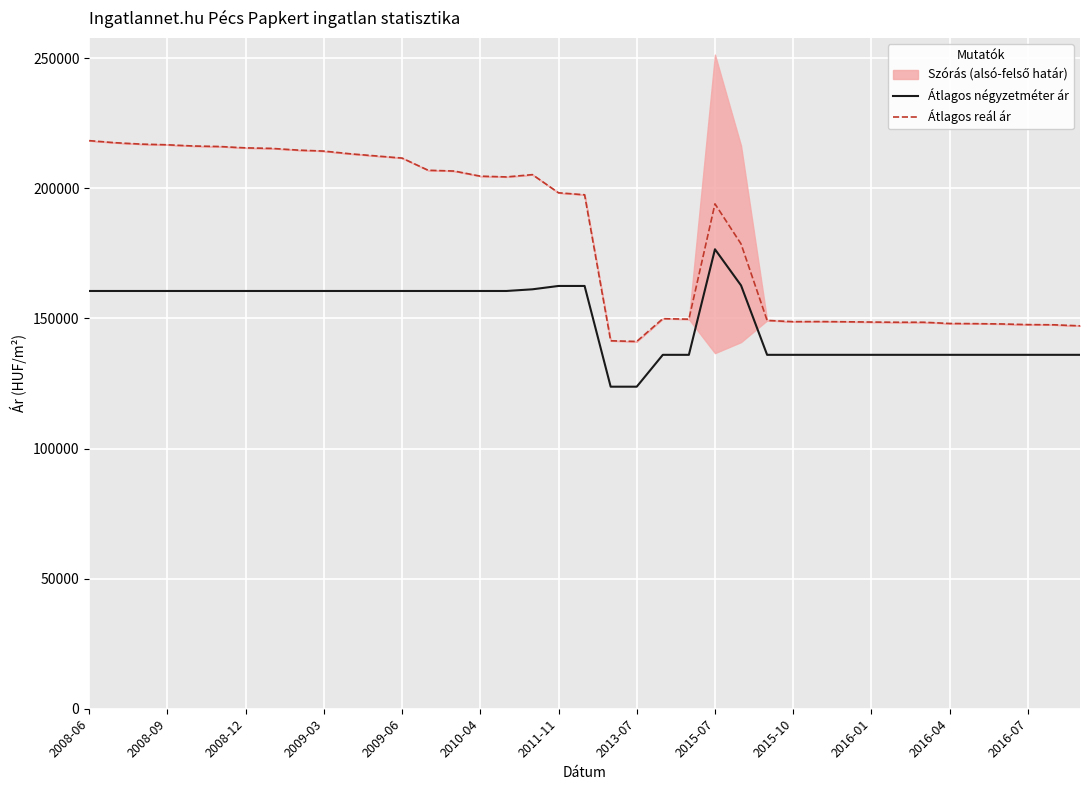

Does the chart display data point markers on the line(s)?

No